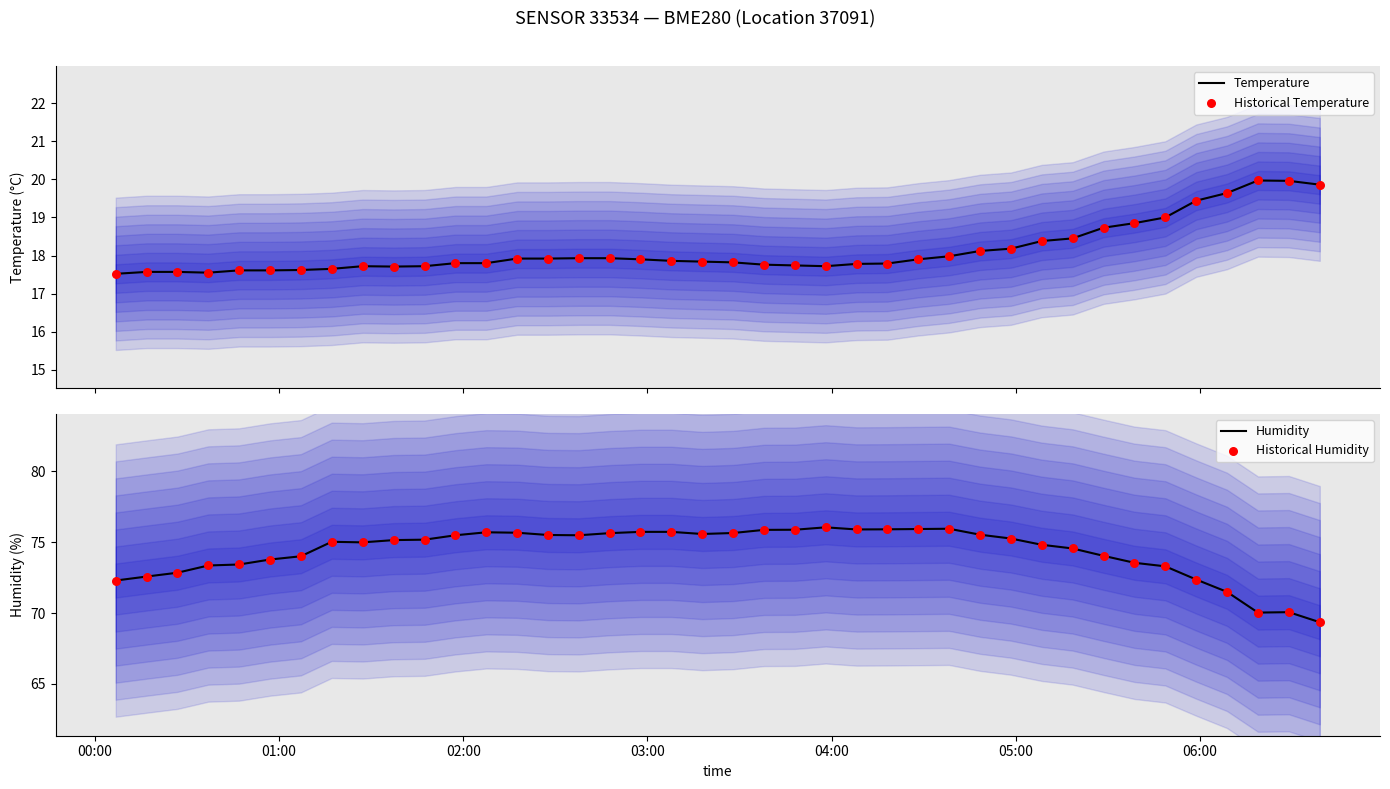

Which series contains the highest Y value?

Humidity